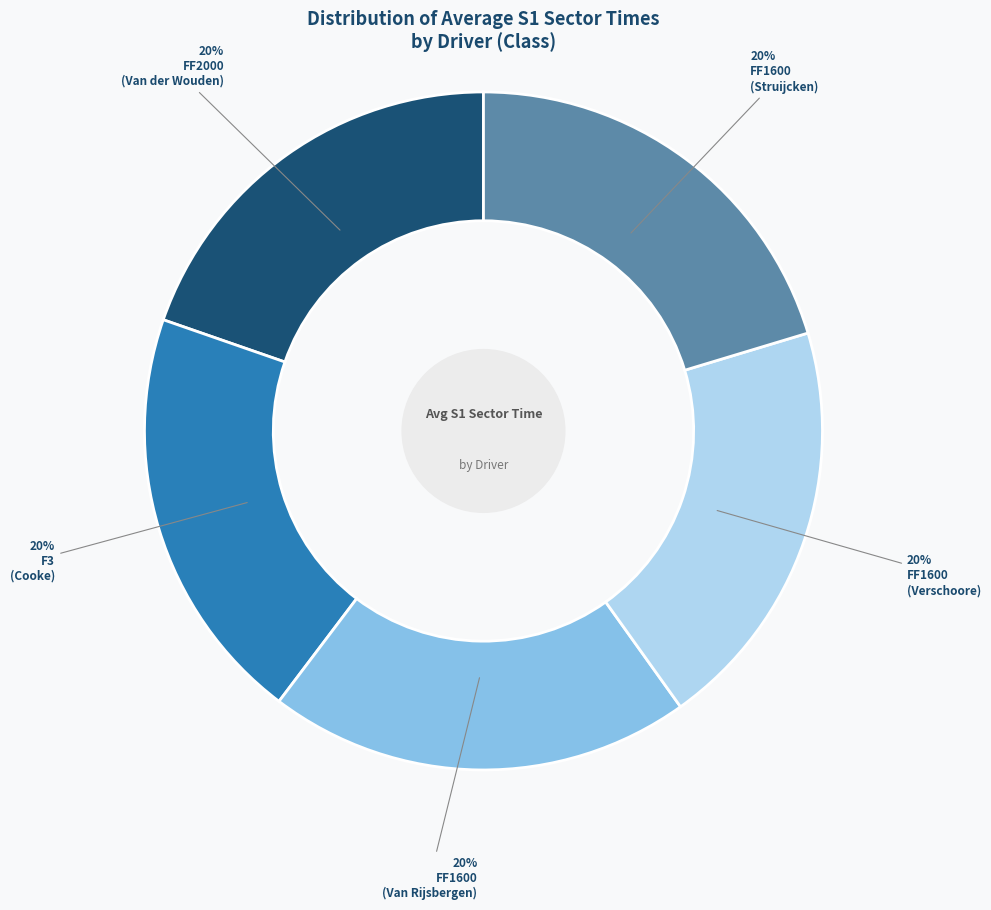

To the nearest percent, what is the average slice percentage?

20%